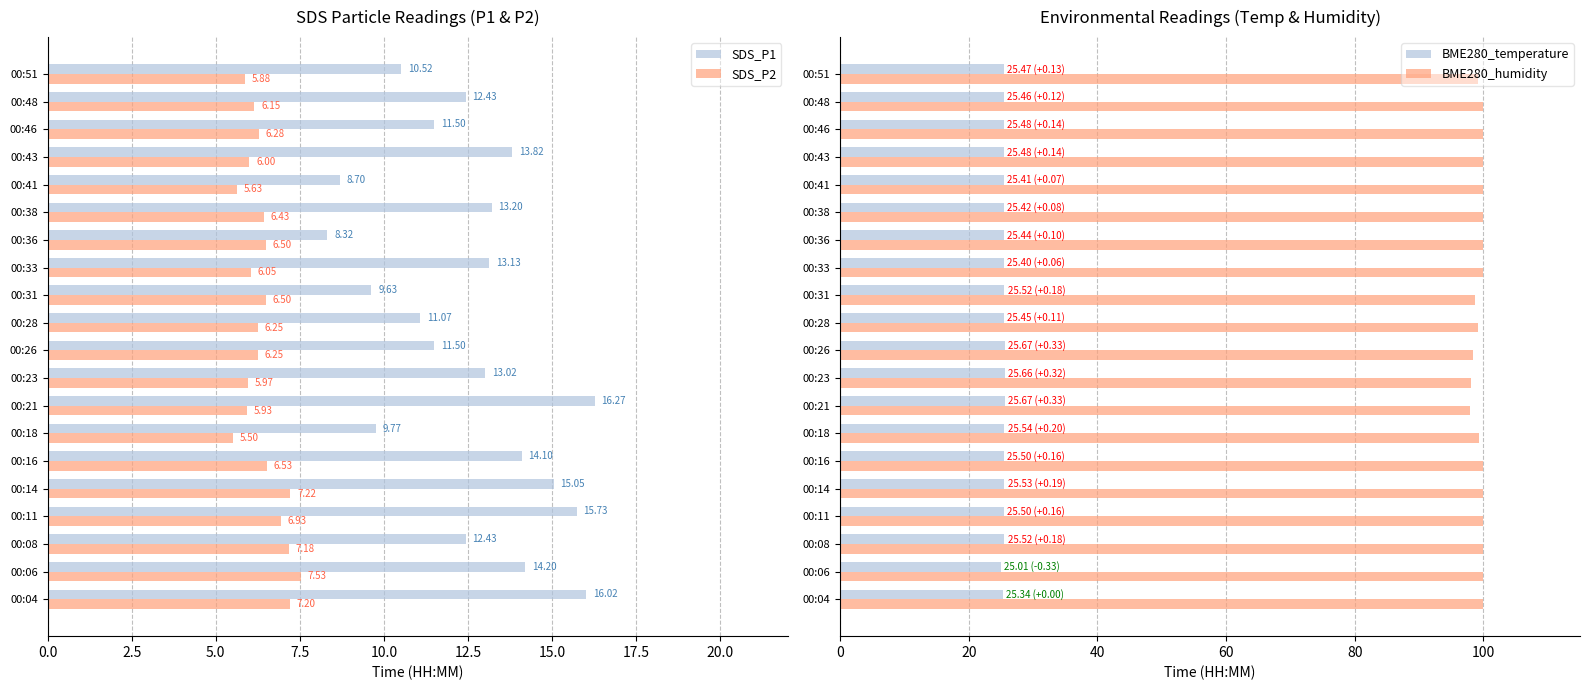

At which label does SDS_P1 reach its peak?

00:21